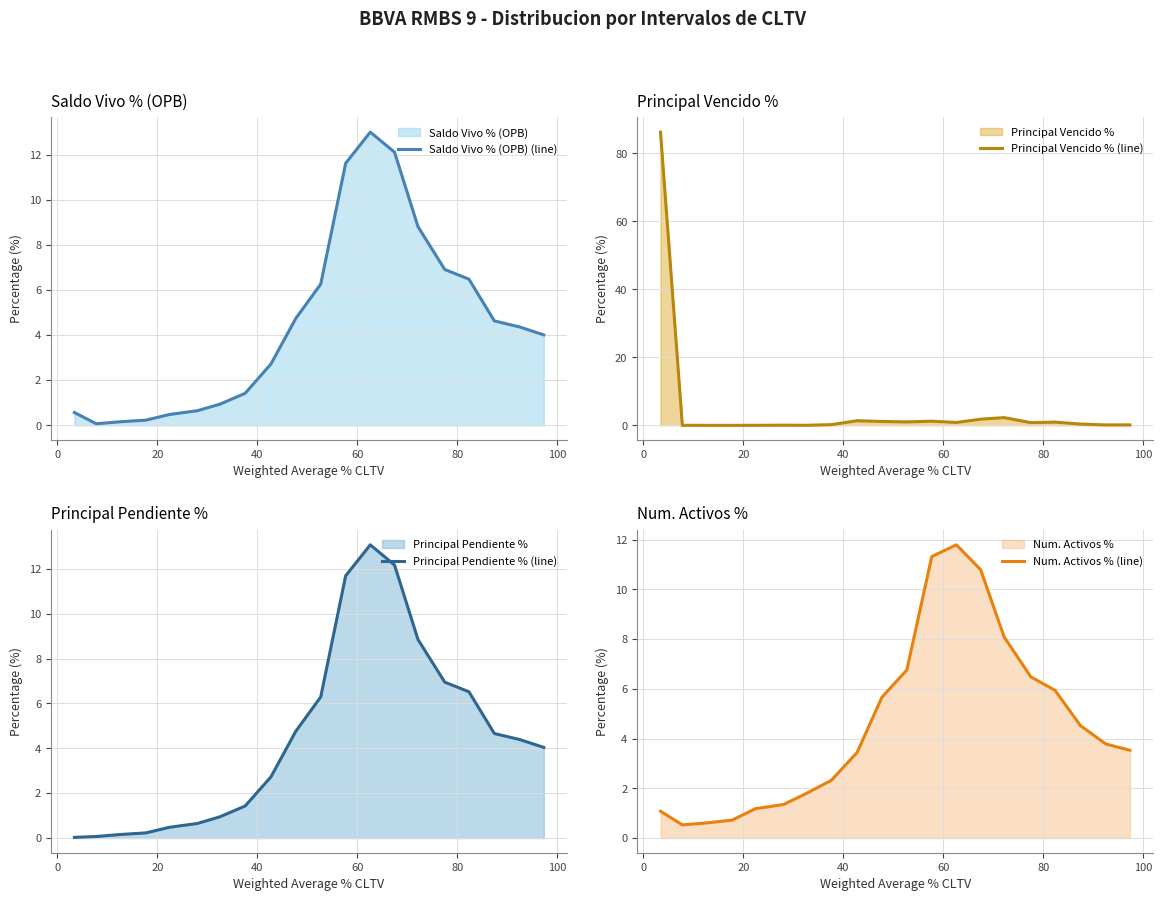

Is the value of Principal Pendiente % (line) at 80 greater than the value of Principal Vencido % (line) at 15?

No